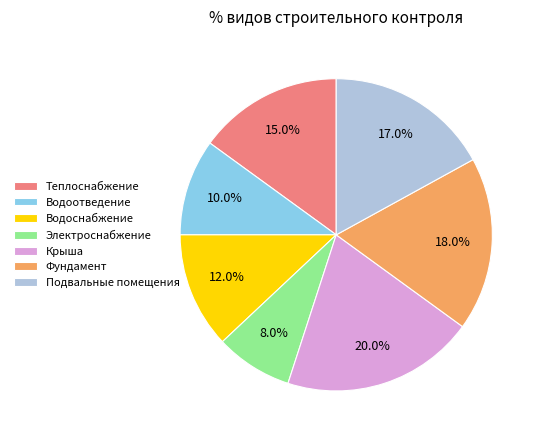

Is the sum of Подвальные помещения and Крыша greater than half?

No